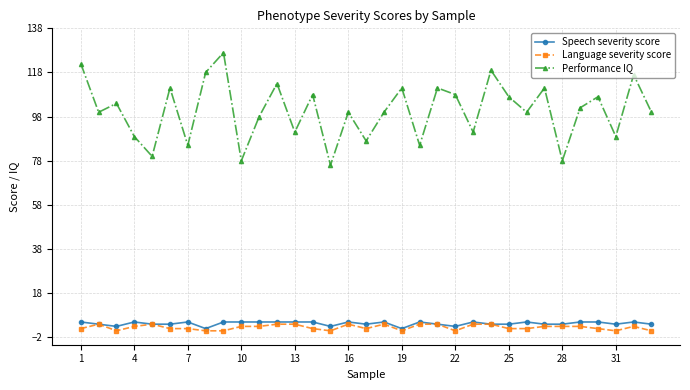

How many interior local valleys does the Performance IQ series have?

12